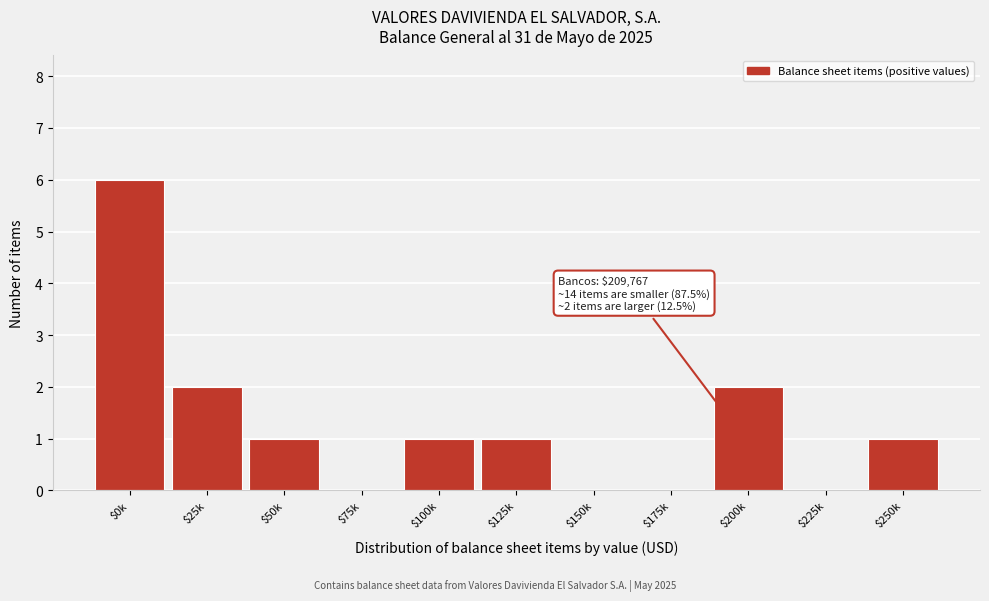

At which category does the chart reach its peak across all series?

$0k